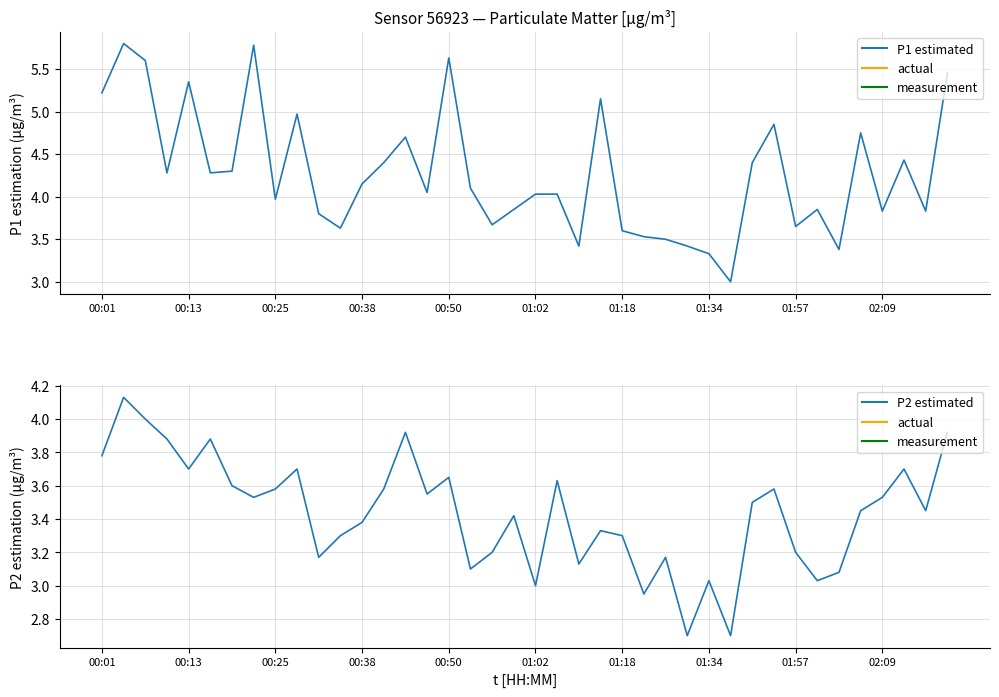

Which has a higher value, 30 or 32?

30